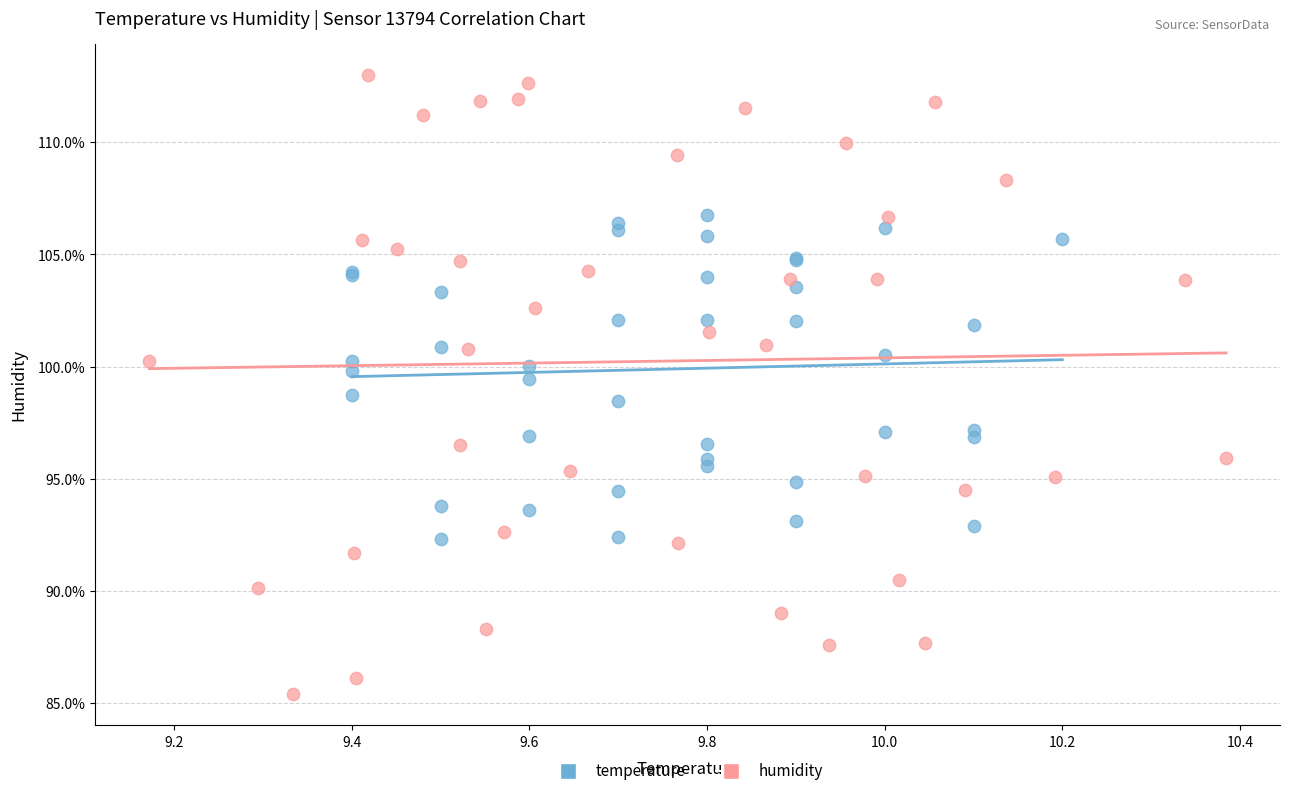

Which series reaches the minimum Y coordinate?

humidity